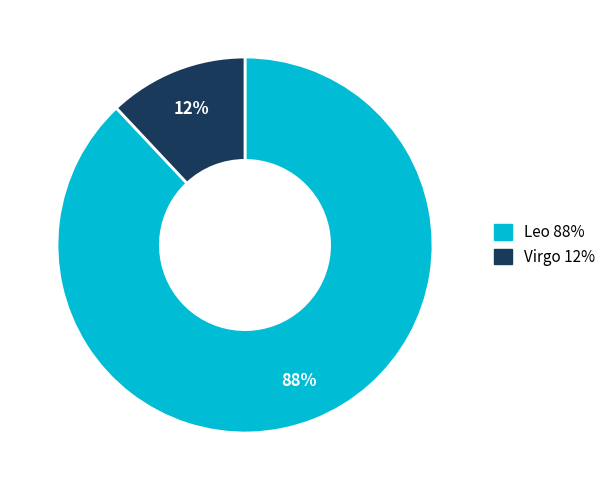

Which has a higher value, Leo or Virgo?

Leo